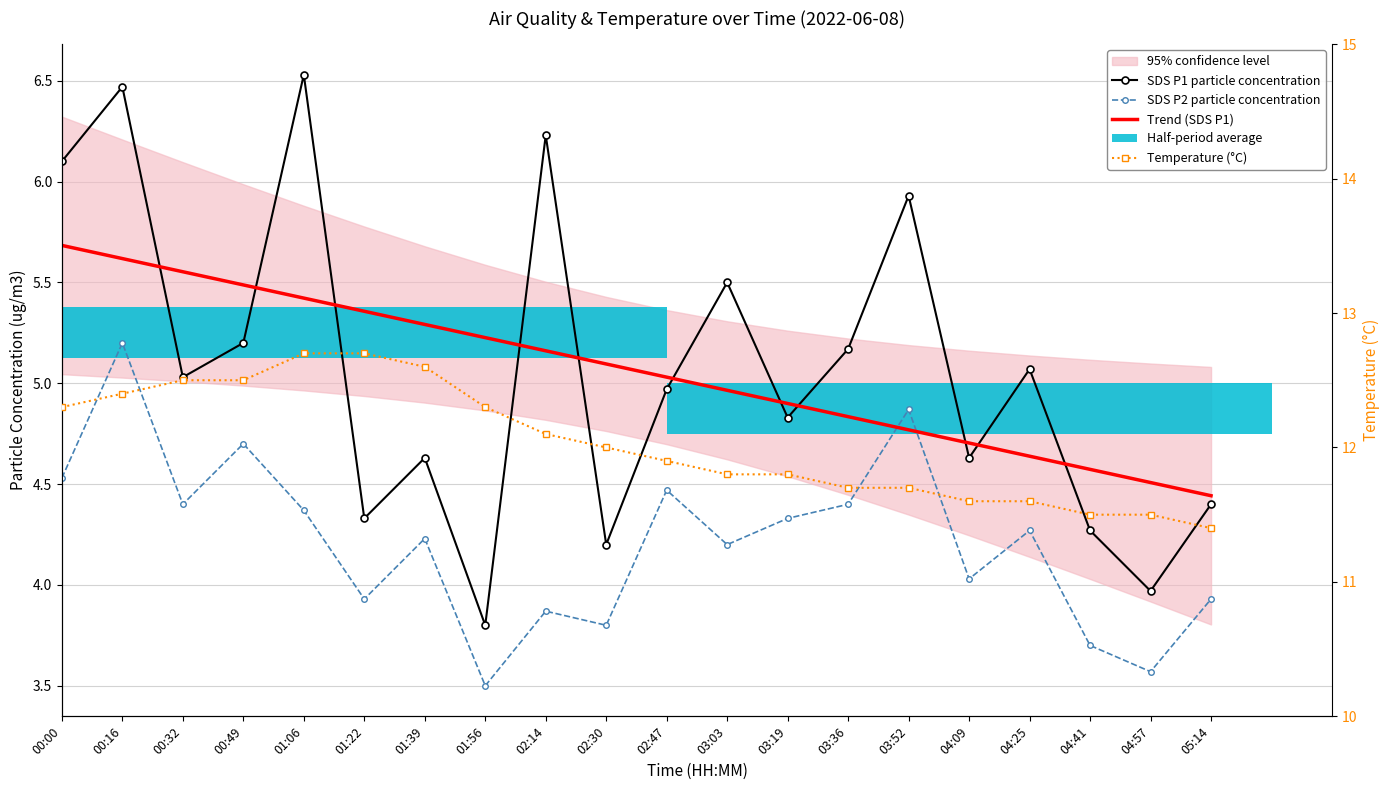

Does the chart contain any negative values?

No